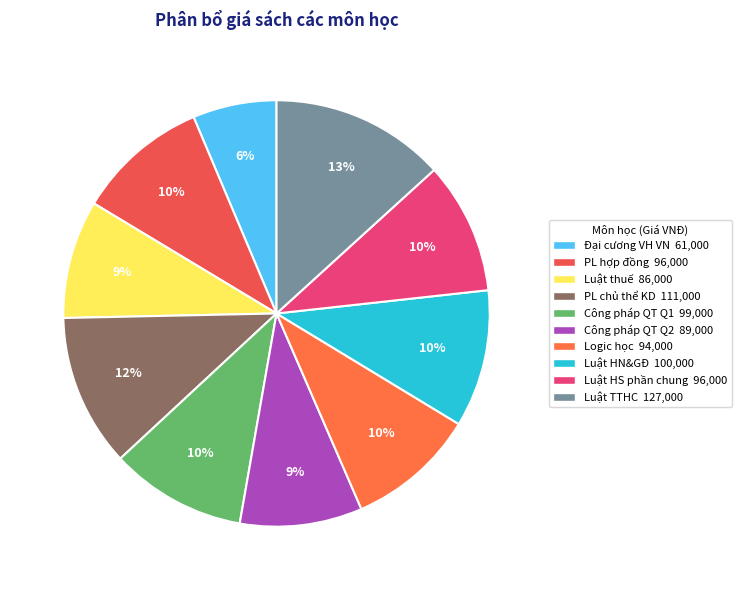

Count the number of slices in the pie.

10